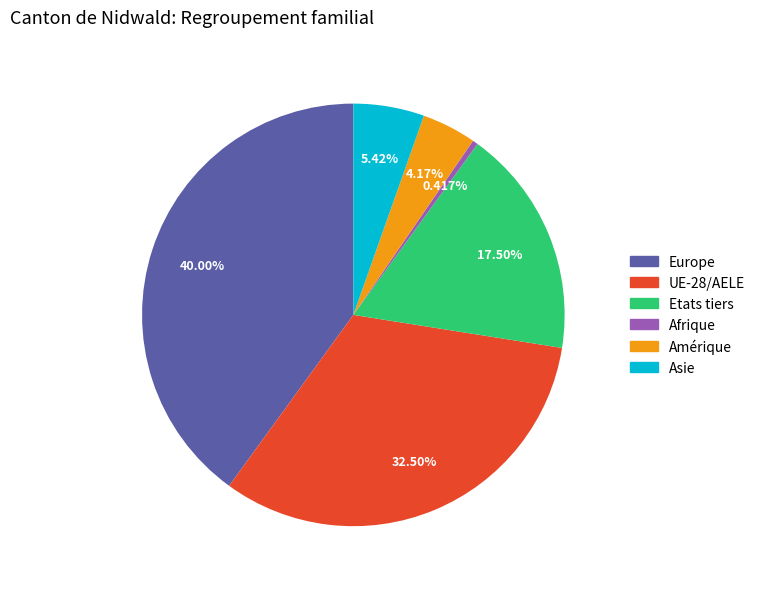

To the nearest percent, what portion does Europe represent?

40%